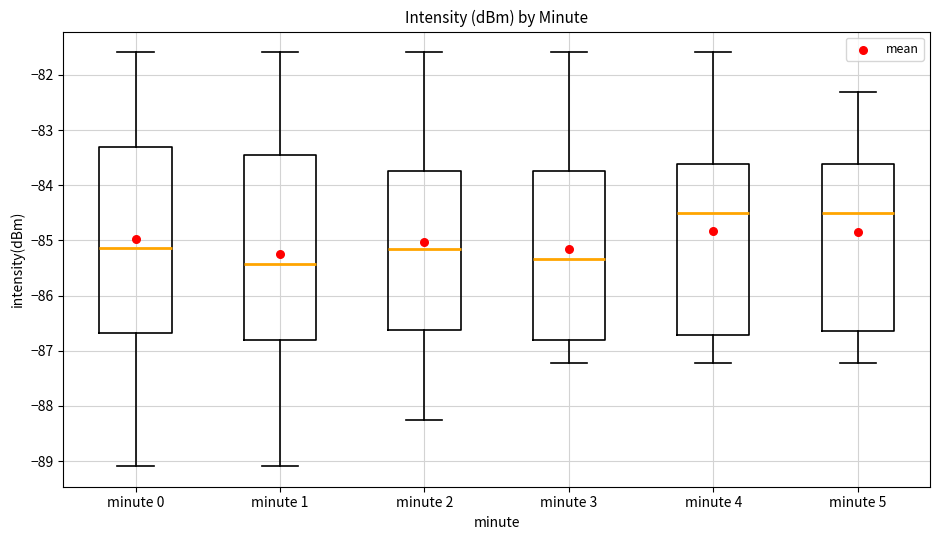

Which box's median line is the lowest?

minute 1